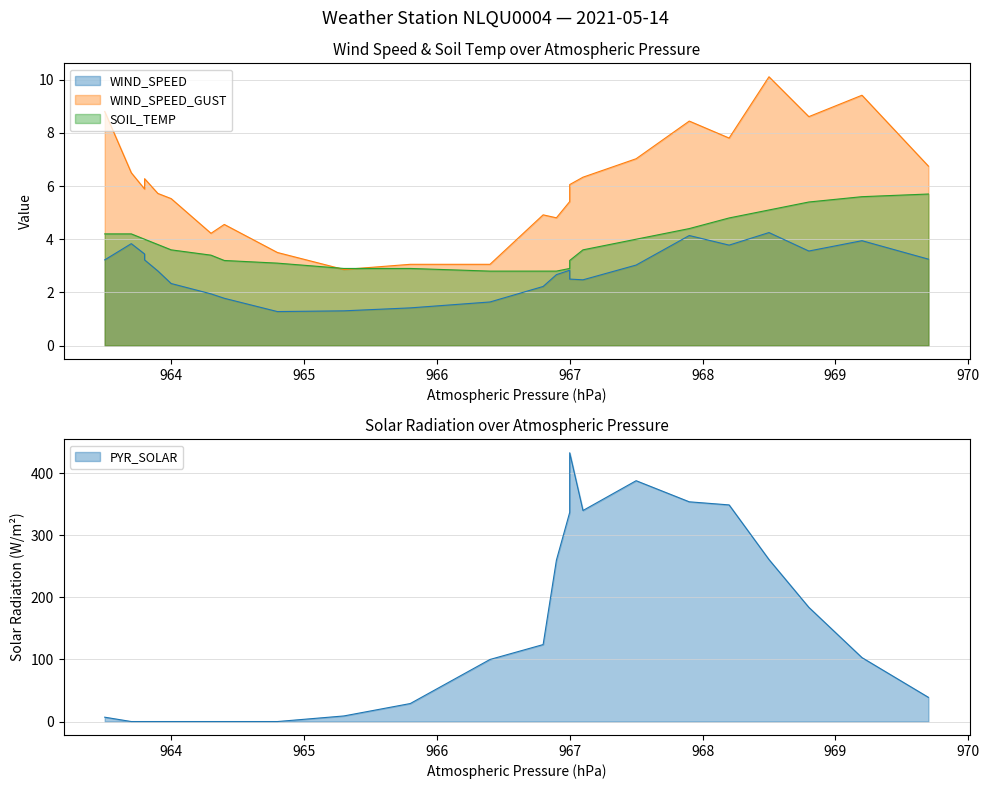

Which series has the largest total across all categories?

WIND_SPEED_GUST